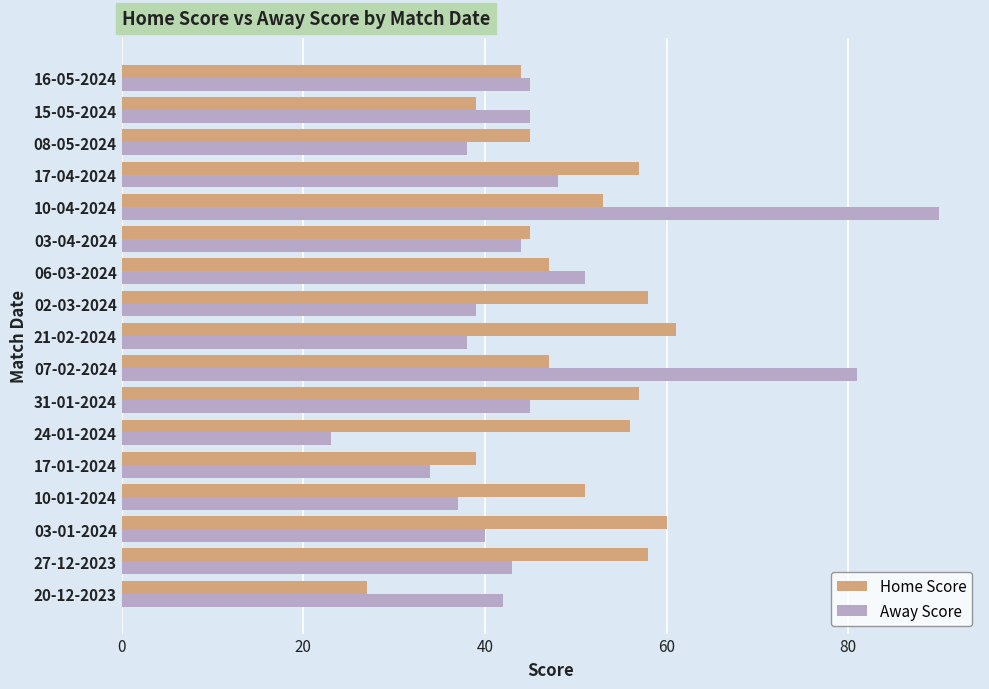

Which series has the largest total across all categories?

Home Score